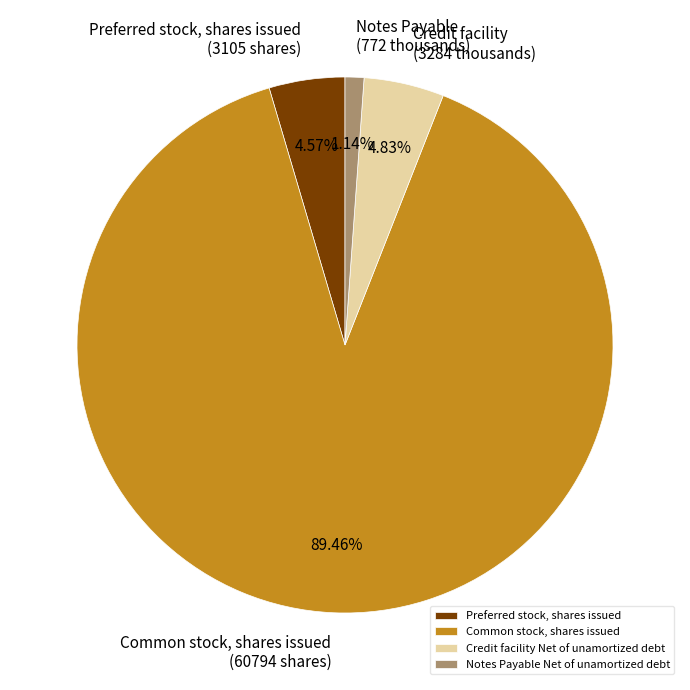

To the nearest percent, what percentage of the pie is Notes Payable Net of unamortized debt?

1%